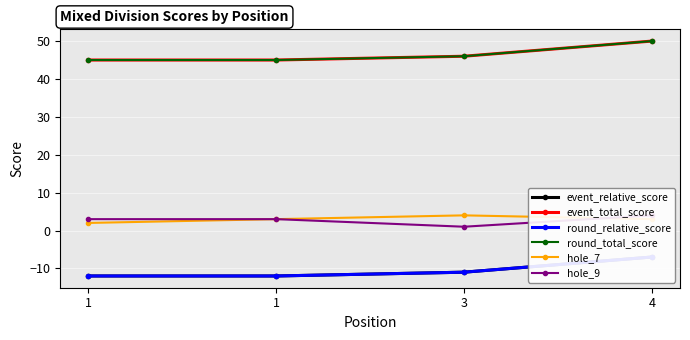

True or false: event_relative_score has a value of -10 at 4.

False